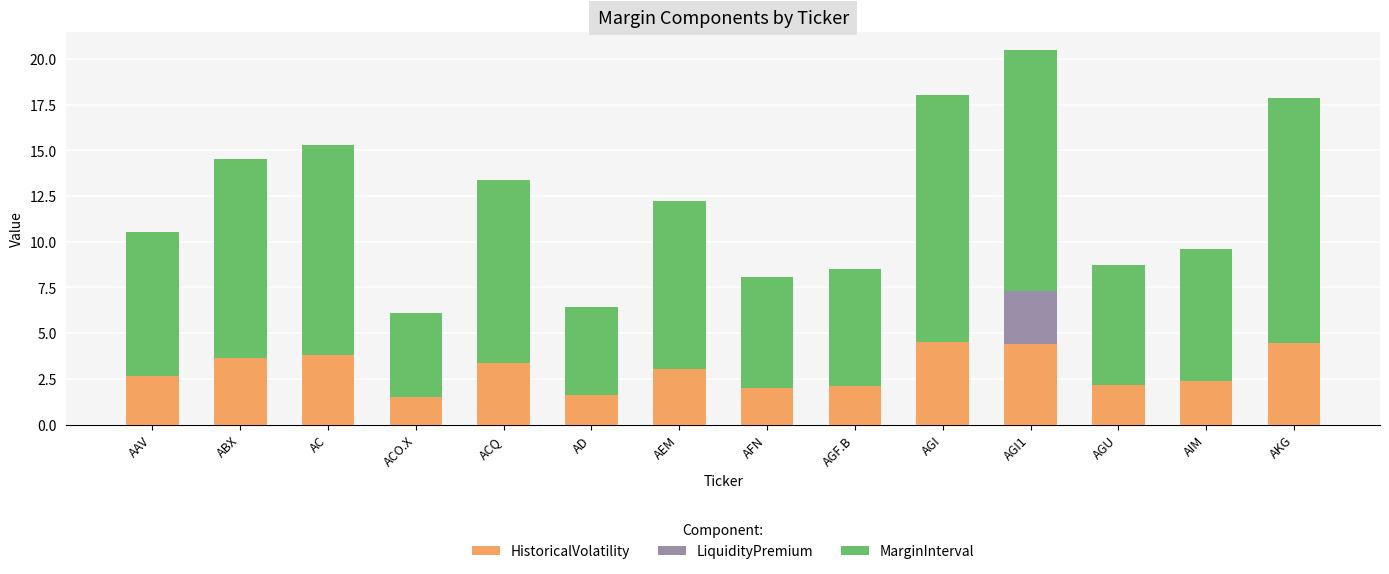

At which category is the sum across all series the highest?

AGI1